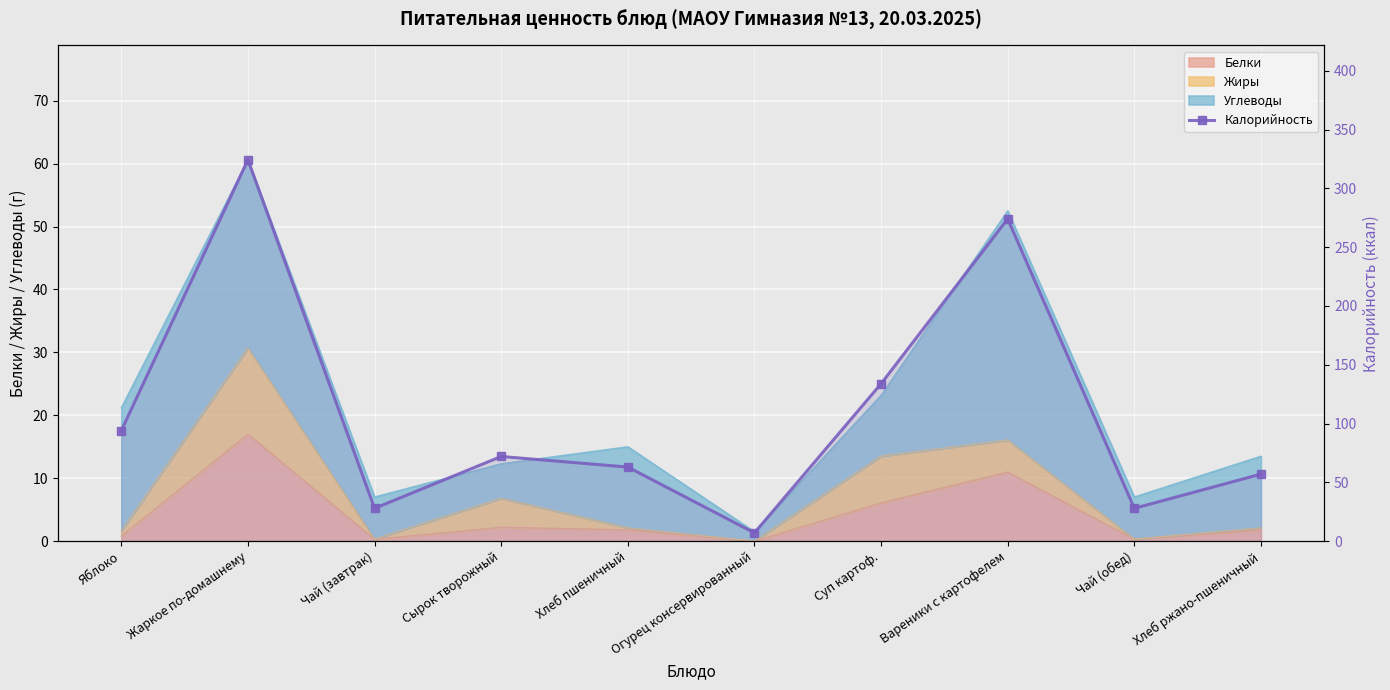

True or false: the data shows 72.0 at Сырок творожный.

True